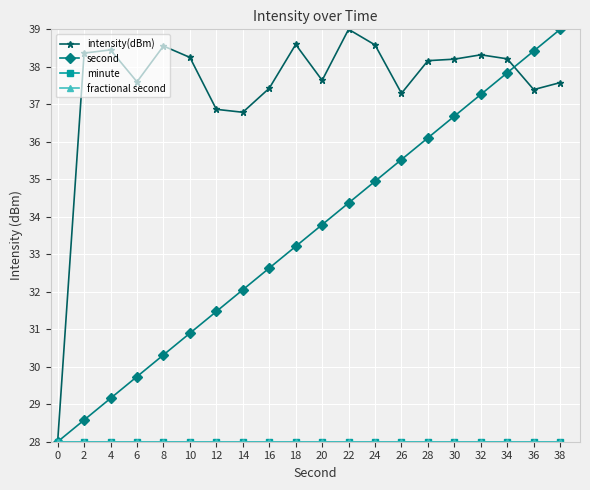

Does the chart have visible grid lines?

Yes